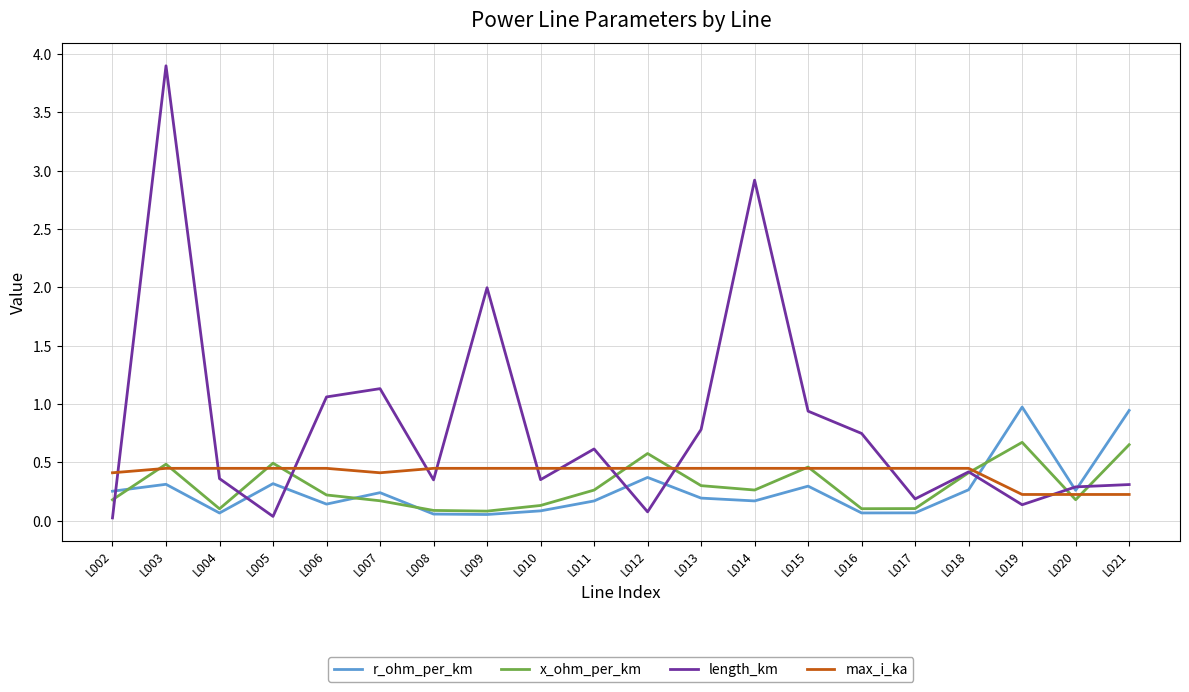

What is the highest value of the r_ohm_per_km series?

1.0